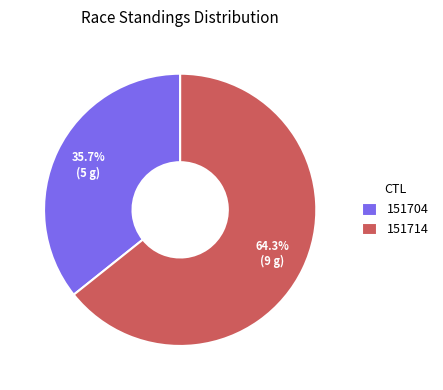

Which category has the biggest portion of the pie?

151714